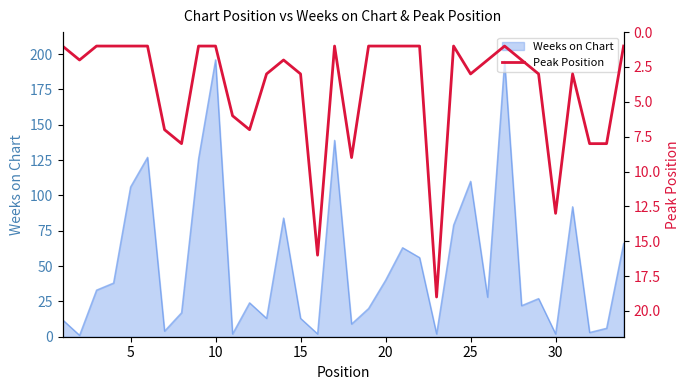

What is the maximum value for Weeks on Chart?

196